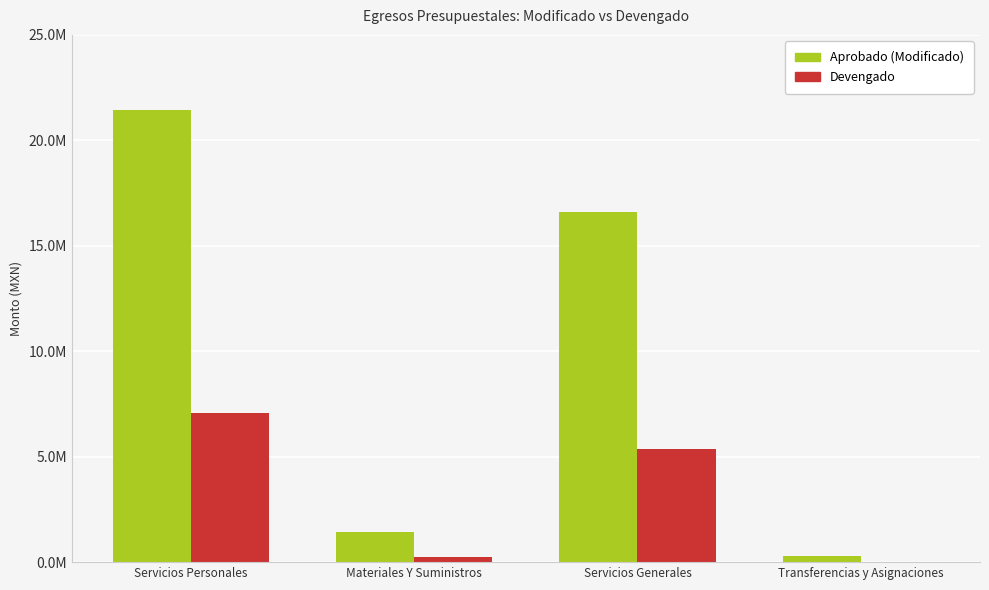

What is the sum of all Aprobado (Modificado) values?

39739916.0